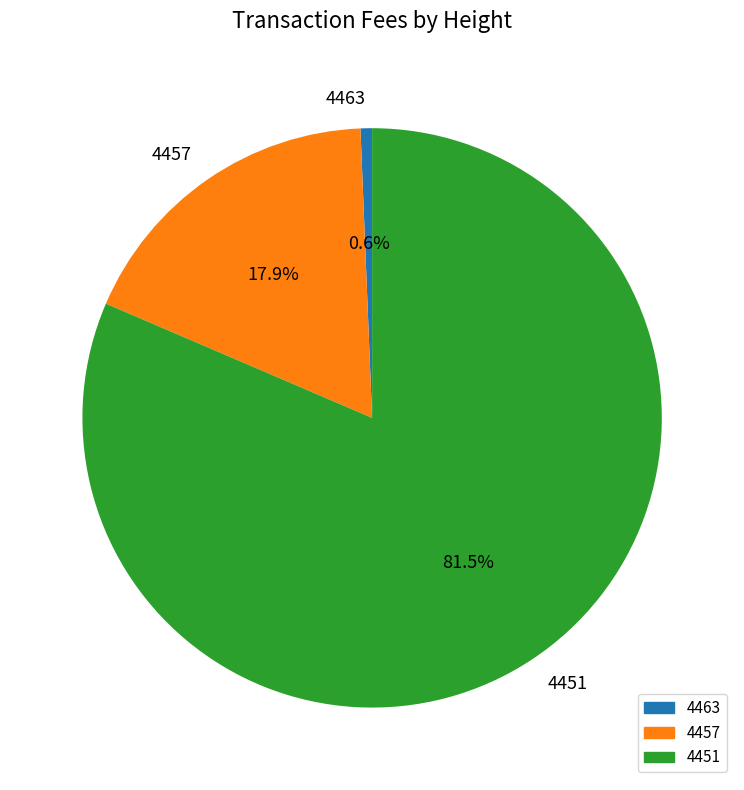

To the nearest percent, what portion does 4463 represent?

1%